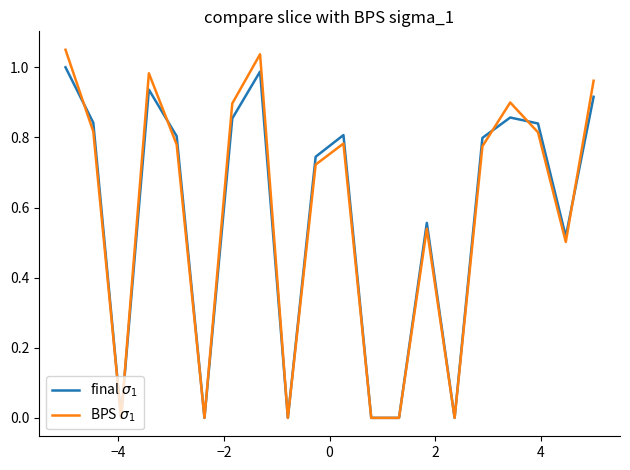

What is the difference between the maximum and second lowest values in the BPS $\sigma_1$ series?

1.1